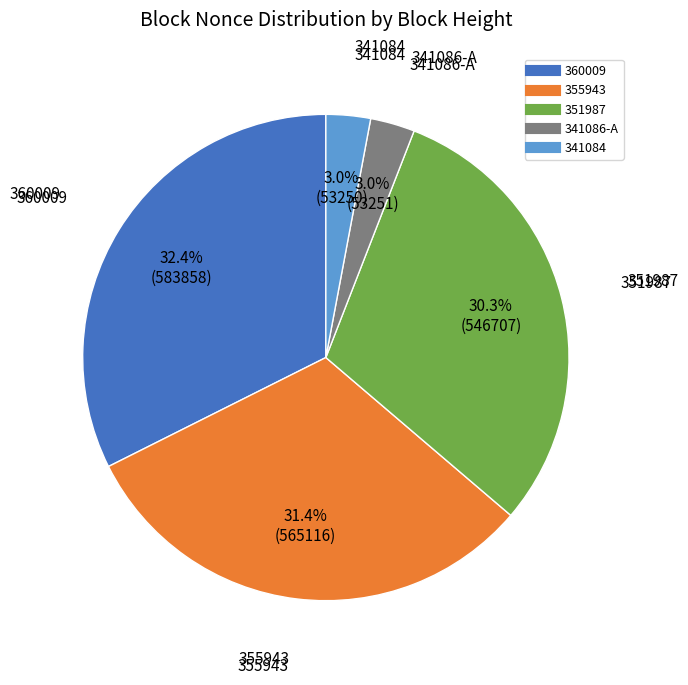

Is there any slice that represents more than half of the pie?

No